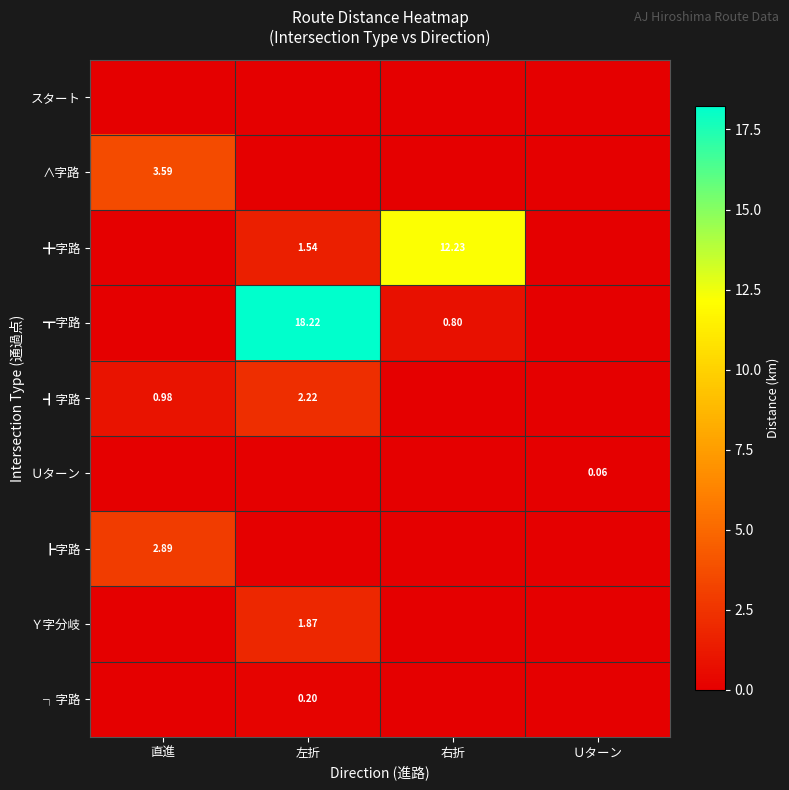

The value of ┐字路 at 直進 is 0.1. True or false?

False